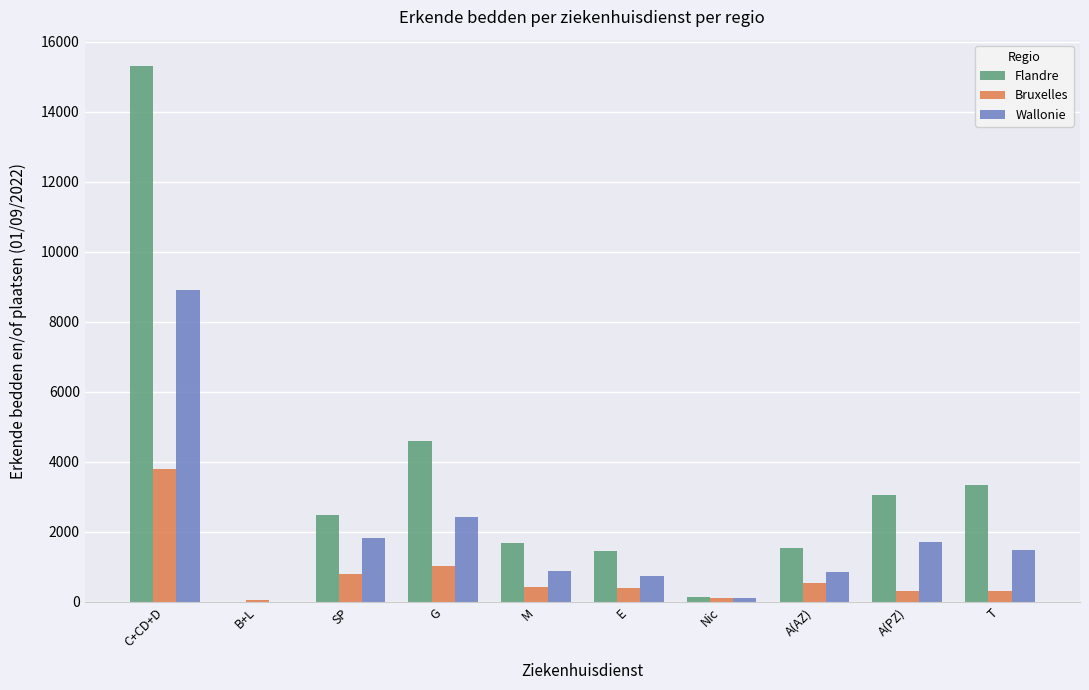

At which category is the sum across all series the highest?

C+CD+D